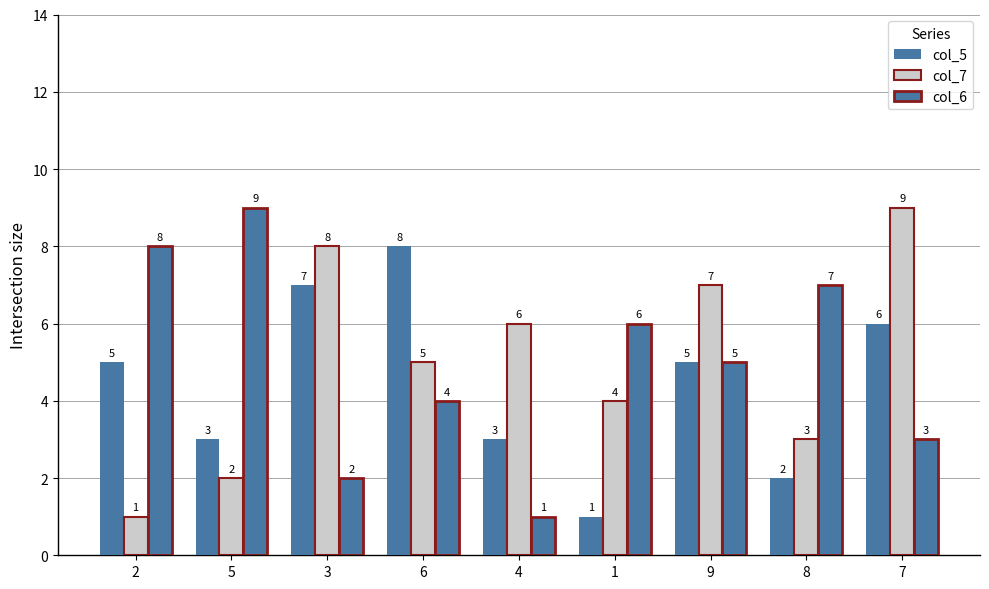

At which label does col_7 reach its minimum?

2